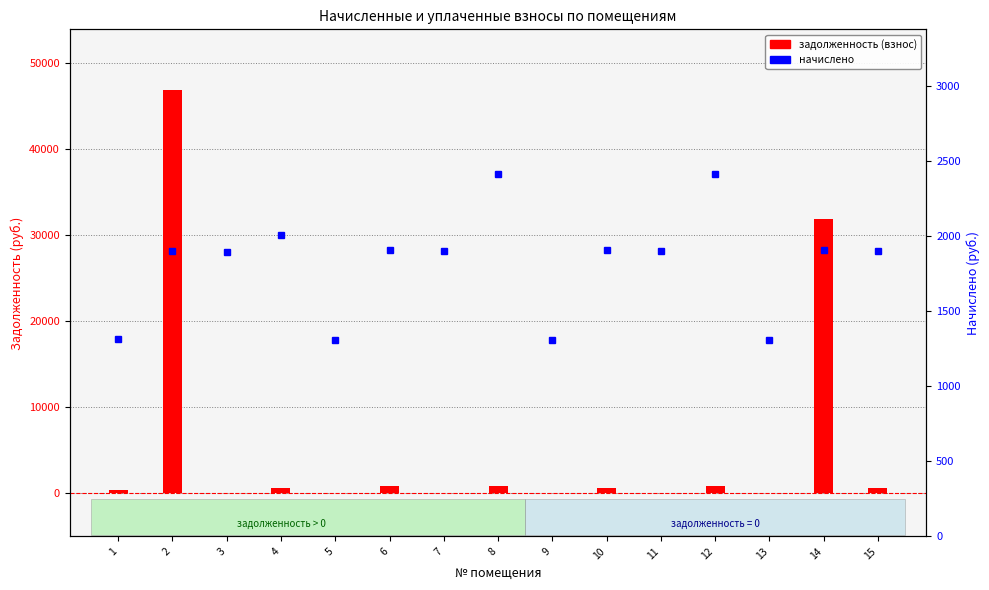

Reading right to left, extract all data points from this chart.

задолженность (взнос): 632.2	31881.7	0.0	803.6	0.0	635.9	0.0	803.6	0.0	808.6	0.0	673.4	0.0	46827.1	411.7
начислено: 1896.5	1907.7	1307.8	2410.7	1896.5	1907.7	1307.8	2410.7	1896.5	1907.7	1307.8	2008.3	1892.8	1896.5	1315.3